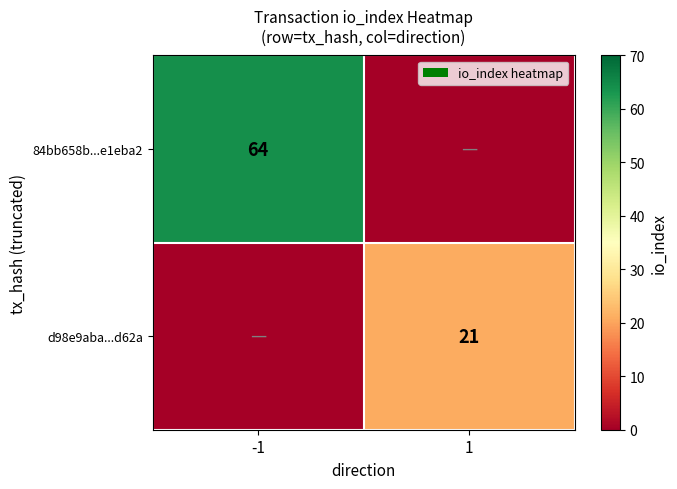

The d98e9aba...d62a series shows 35 at 1. True or false?

False